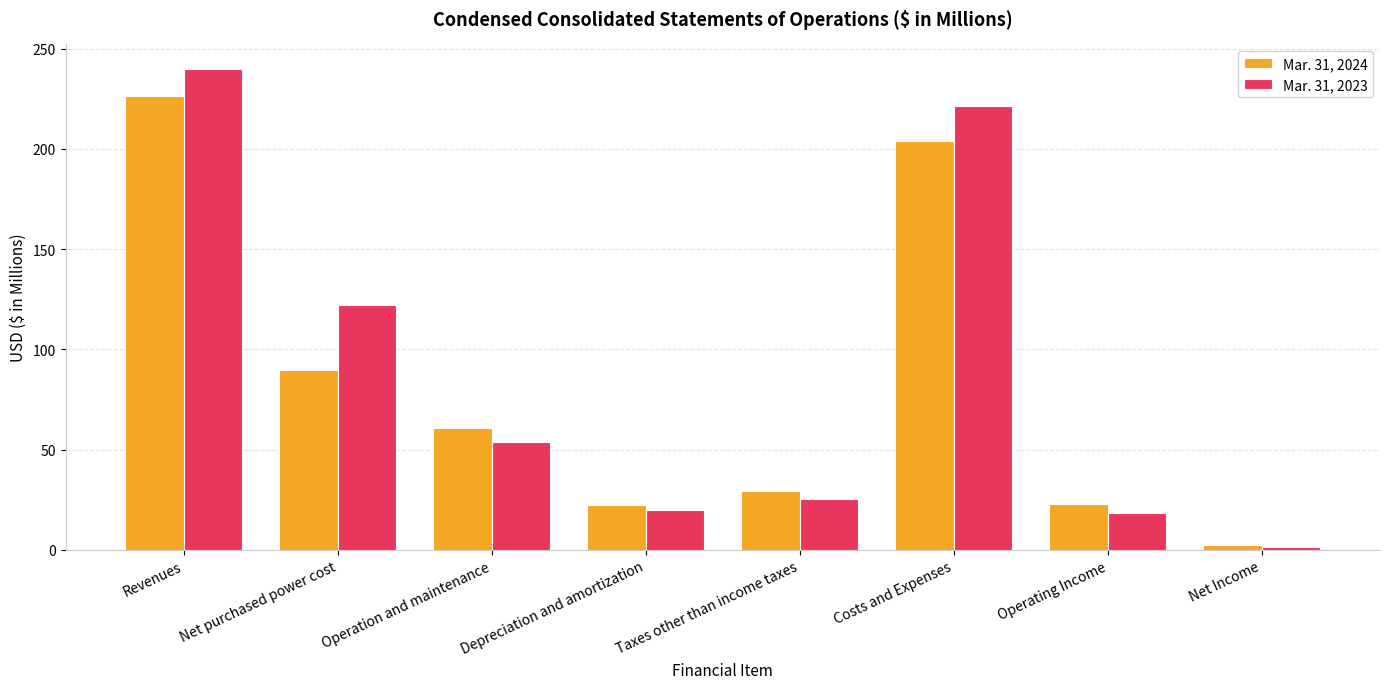

Which series has the largest range (max minus min)?

Mar. 31, 2023